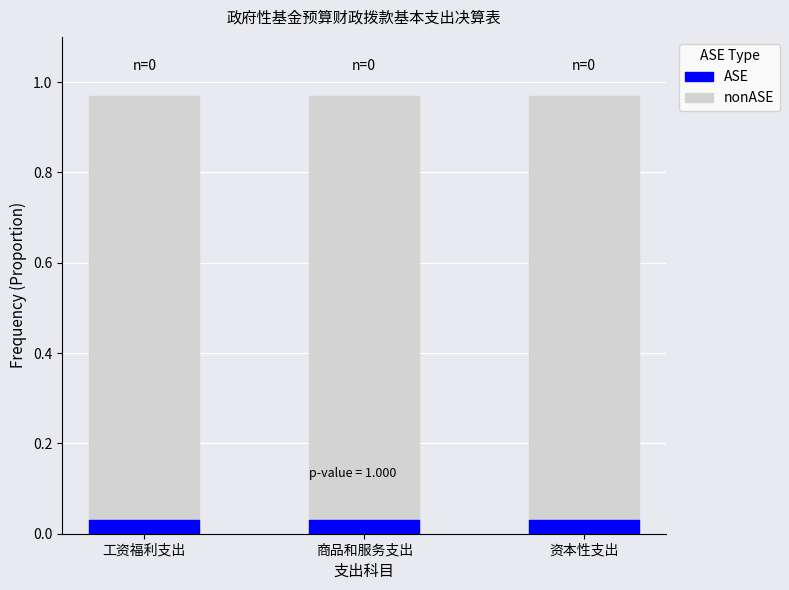

How many bars are there in total?

6